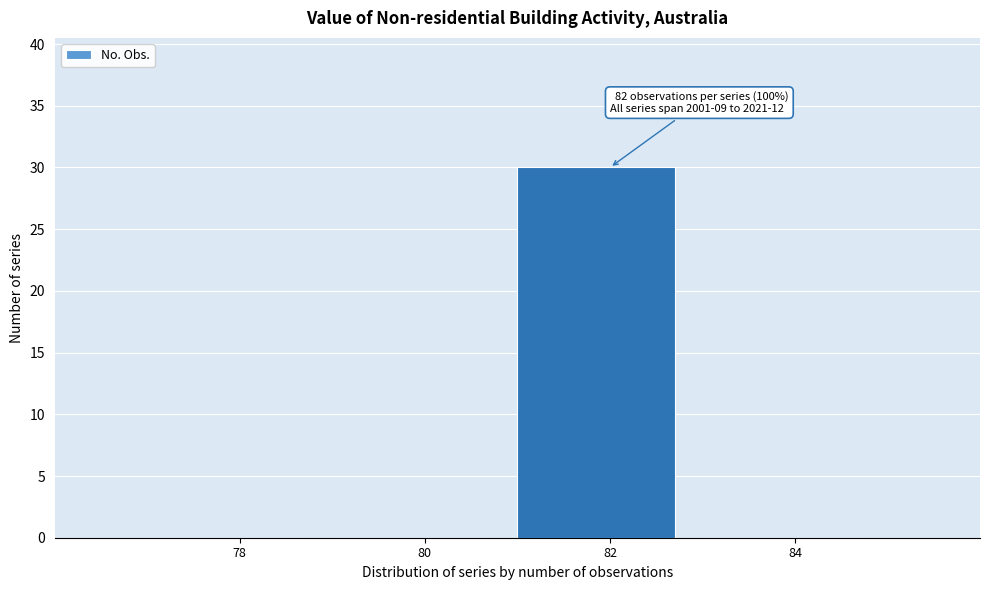

Reading left to right, list all the values displayed in this chart.

78=0	80=0	82=30	84=0